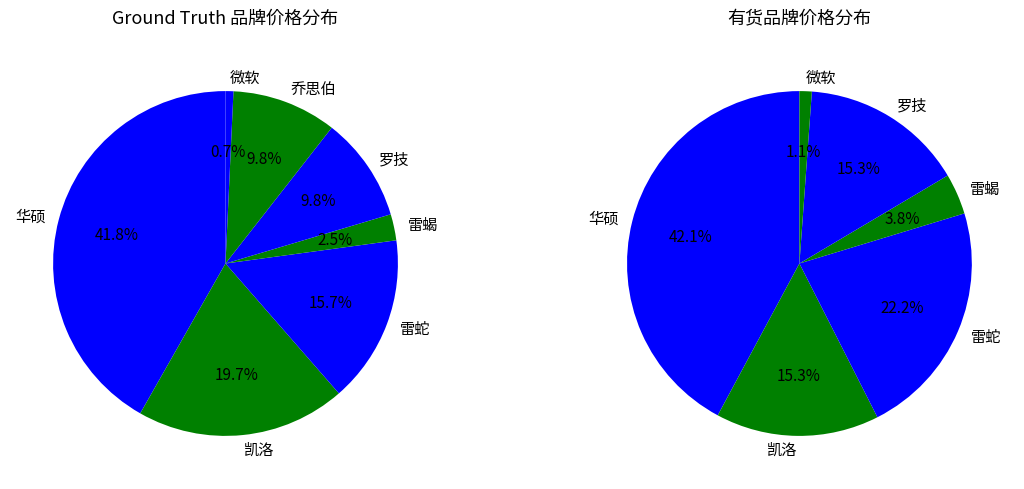

To the nearest percent, what percentage of the pie is 雷蝎?

2%